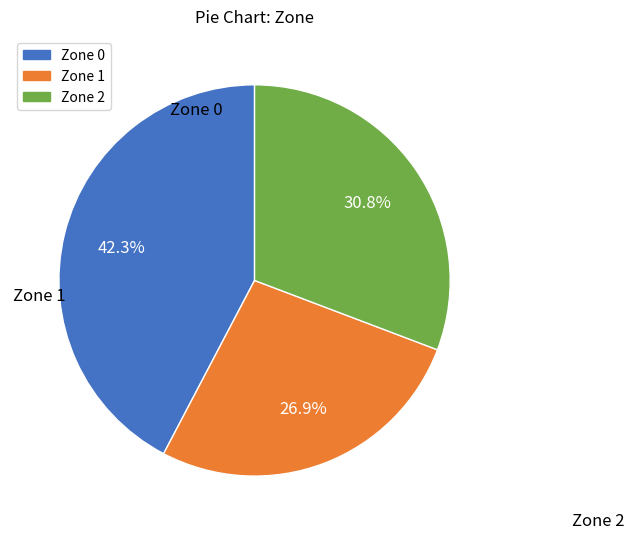

To the nearest percent, what is the difference between the largest and smallest slice percentages?

15%